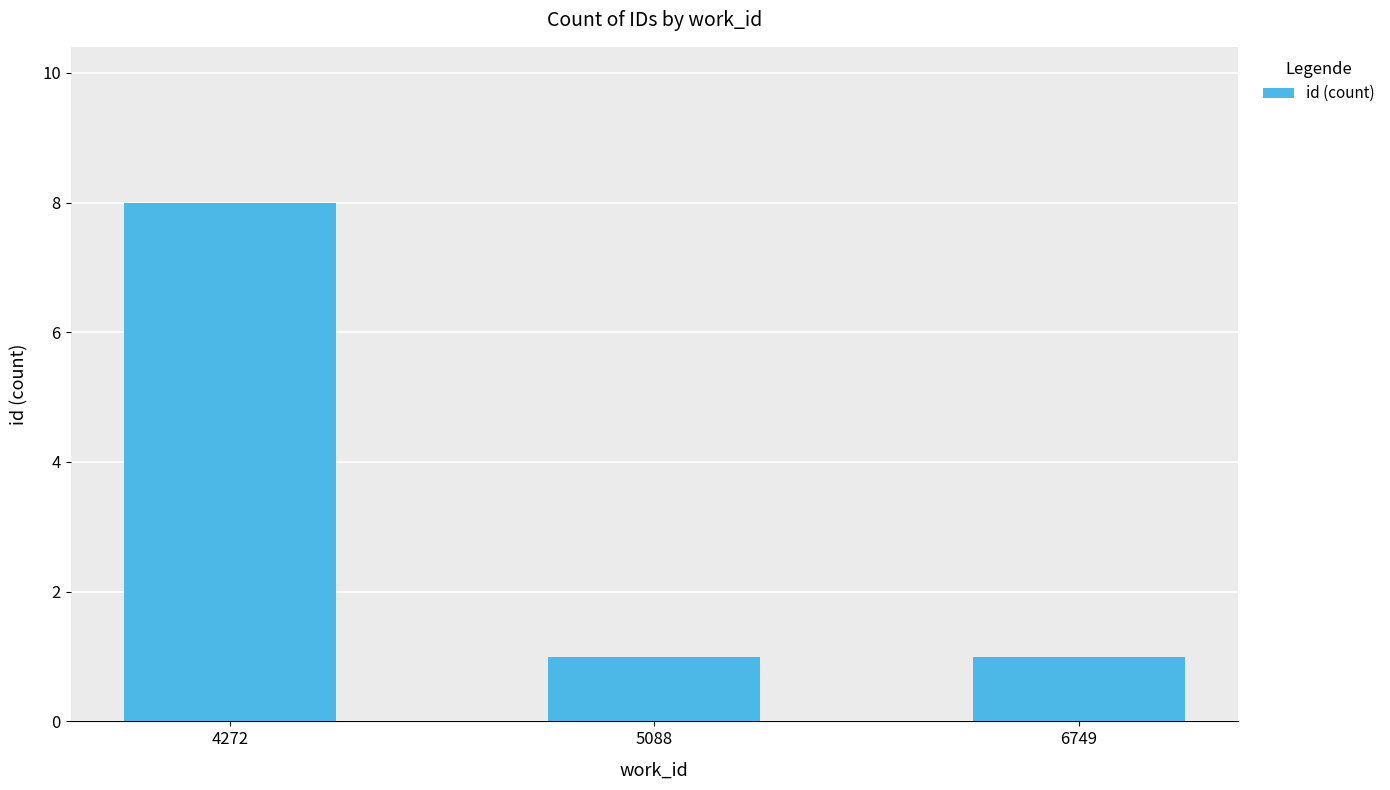

What is the value of the 2nd bar from the left?

1